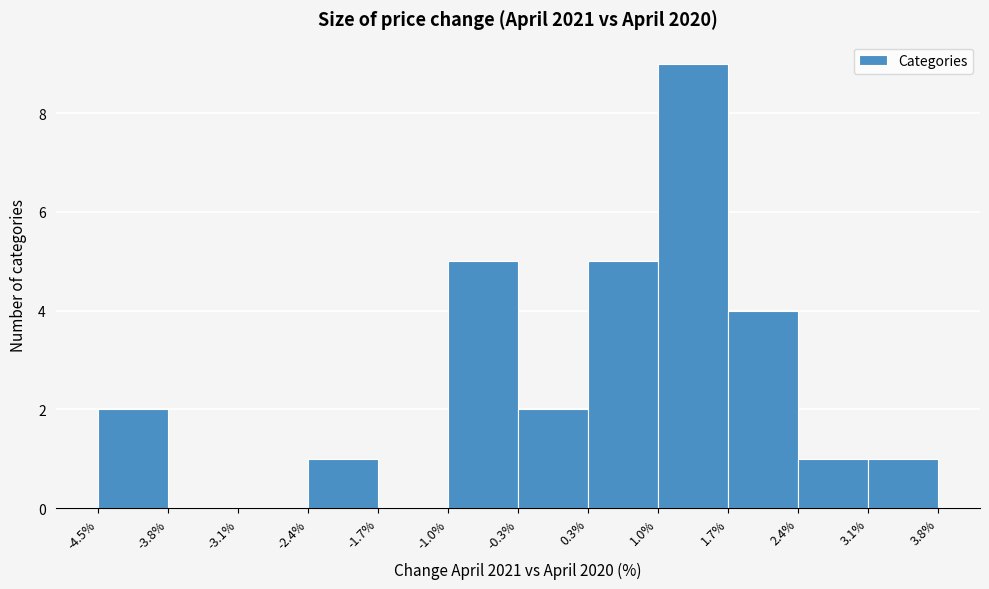

Reading left to right, list every bar in this chart as the range it spans on the x-axis followed by its height. The values are not printed on the chart, so give them approximately, as read against the axis.

-4.5% to -3.8%: 2
-3.8% to -3.1%: 0
-3.1% to -2.4%: 0
-2.4% to -1.7%: 1
-1.7% to -1.0%: 0
-1.0% to -0.3%: 5
-0.3% to 0.3%: 2
0.3% to 1.0%: 5
1.0% to 1.7%: 9
1.7% to 2.4%: 4
2.4% to 3.1%: 1
3.1% to 3.8%: 1